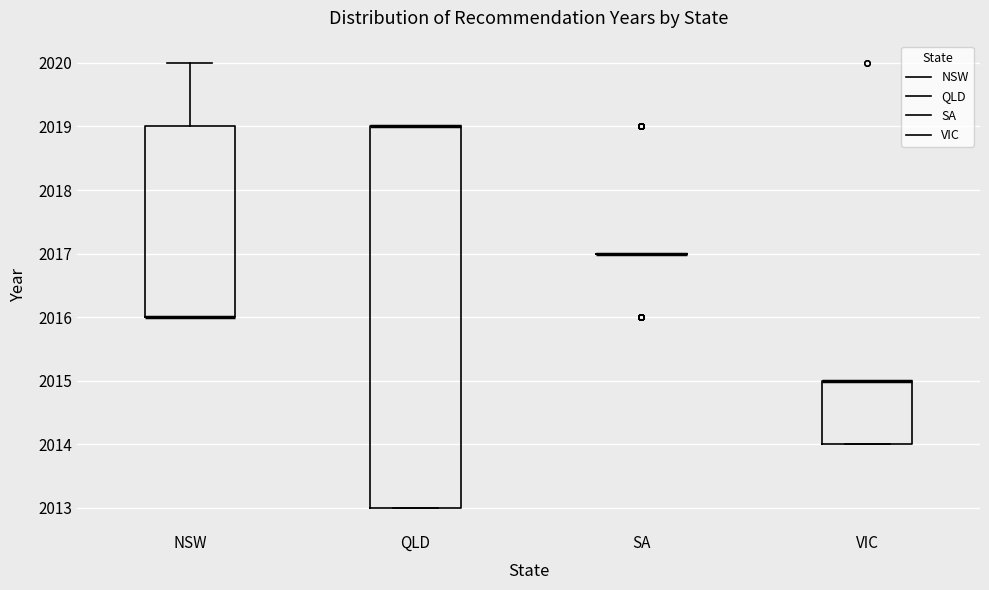

Reading left to right, transcribe this box plot: for each box, give where its median line is, the range the box spans, and where its two whiskers end, as read against the y-axis. The values are not printed on the chart, so give them approximately, as read against the axis.

NSW: median 2016 (drawn on the box's lower edge), box 2016 to 2019, whiskers 2016 to 2020
QLD: median 2019 (drawn on the box's upper edge), box 2013 to 2019, whiskers 2013 to 2019
SA: box collapsed to a line at 2017, whiskers 2017 to 2017
VIC: median 2015 (drawn on the box's upper edge), box 2014 to 2015, whiskers 2014 to 2015